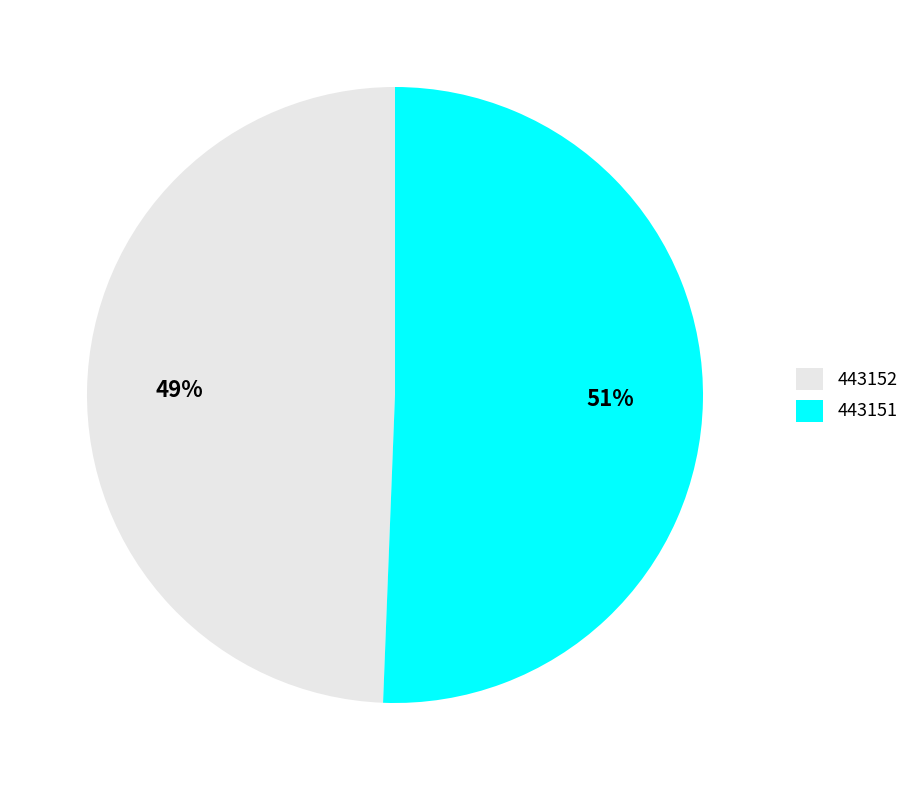

Approximately how many times larger is the value at 443152 compared to 443151?

1.0